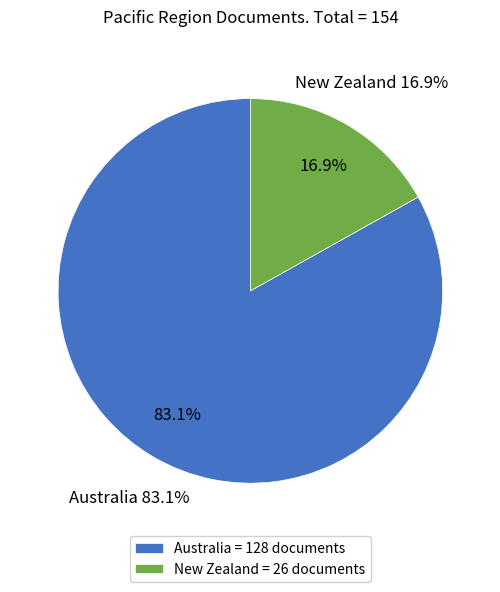

What is the majority slice?

Australia